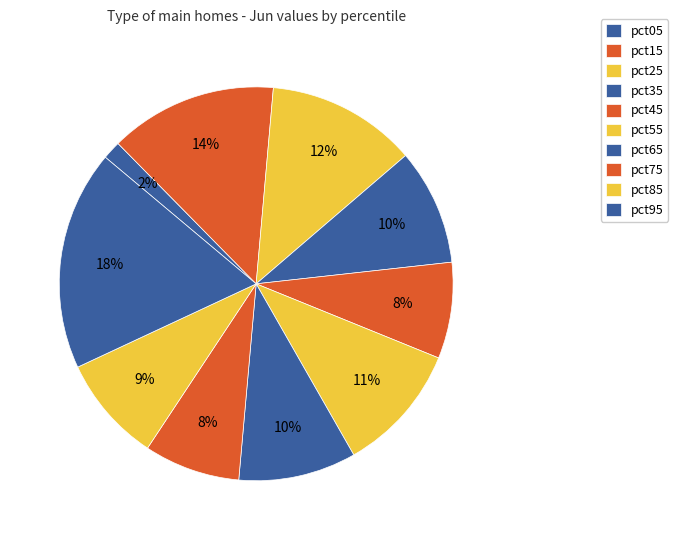

Is it true that pct75 is 8% of the pie?

True